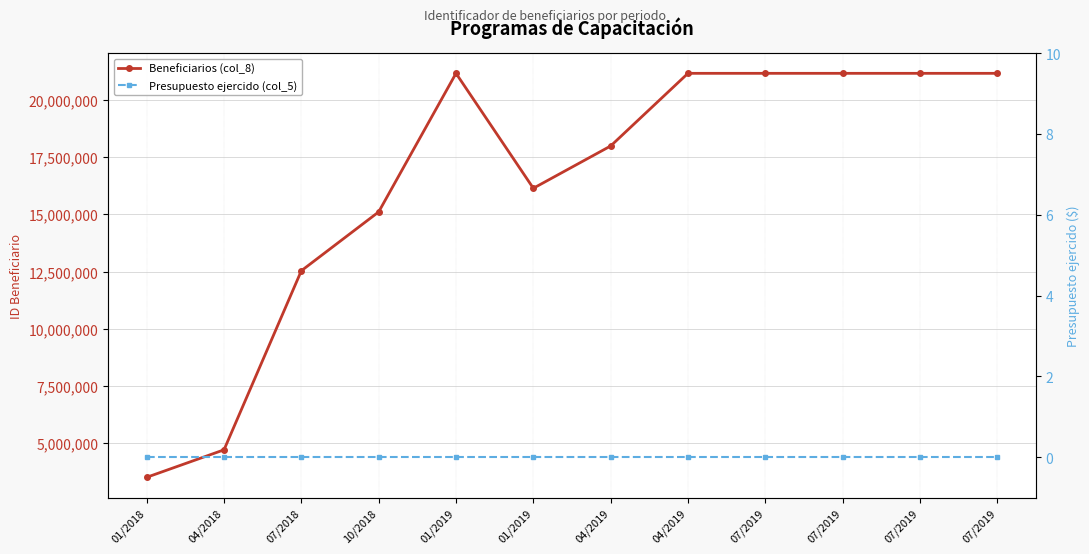

True or false: Beneficiarios (col_8) has a value of 3508322 at 01/2018.

True